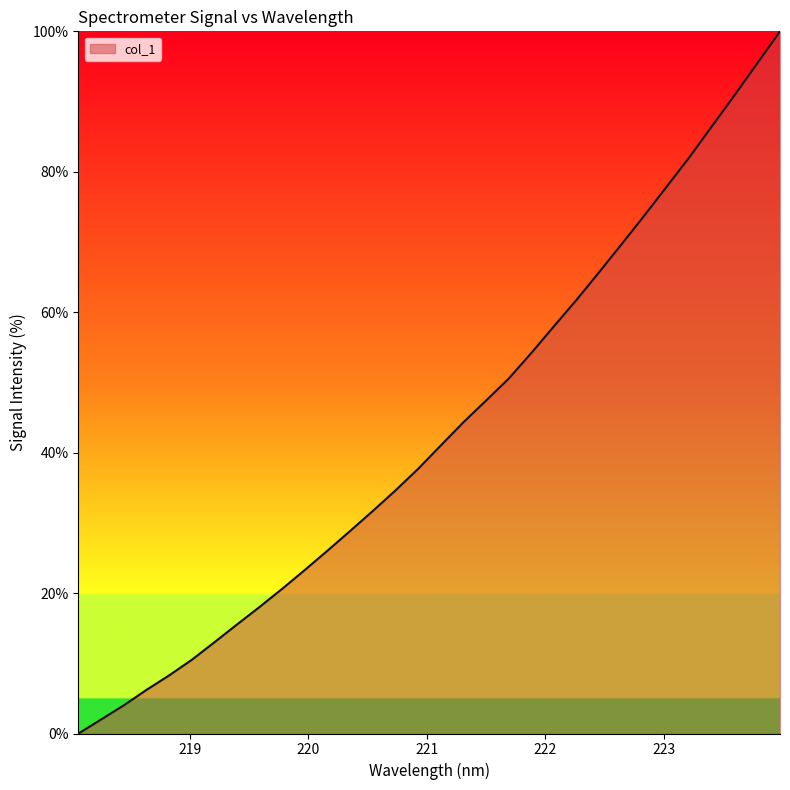

Does the chart display data point markers on the line(s)?

No